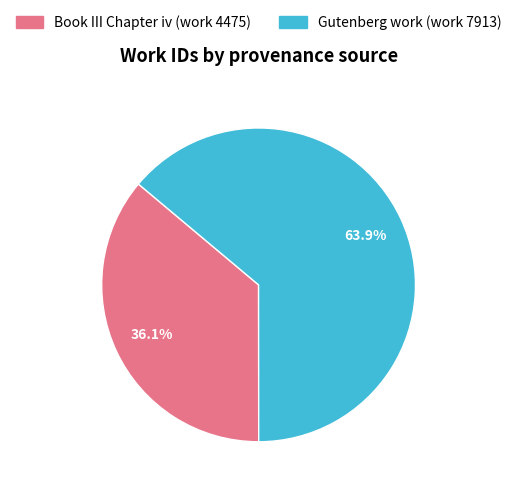

Which category has the biggest portion of the pie?

Gutenberg work (work 7913)